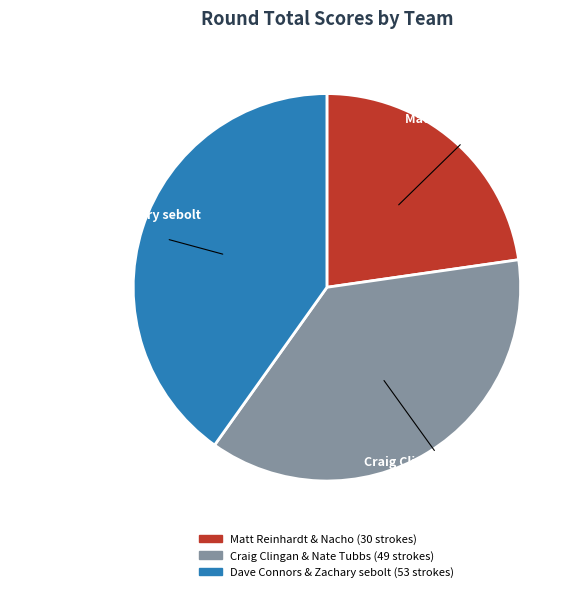

What is the largest slice in the pie chart?

Dave Connors & Zachary sebolt